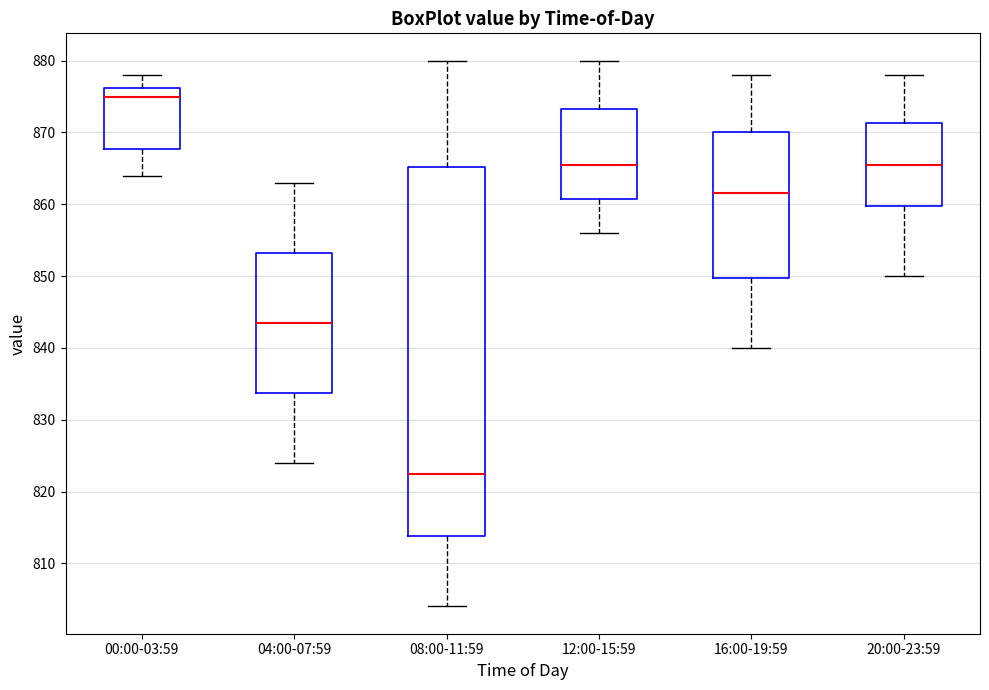

Reading left to right, transcribe this box plot: for each box, give where its median line is, the range the box spans, and where its two whiskers end, as read against the y-axis. The values are not printed on the chart, so give them approximately, as read against the axis.

00:00-03:59: median 875, box 868 to 876, whiskers 864 to 878
04:00-07:59: median 844, box 834 to 853, whiskers 824 to 863
08:00-11:59: median 823, box 814 to 865, whiskers 804 to 880
12:00-15:59: median 866, box 861 to 873, whiskers 856 to 880
16:00-19:59: median 862, box 850 to 870, whiskers 840 to 878
20:00-23:59: median 866, box 860 to 871, whiskers 850 to 878